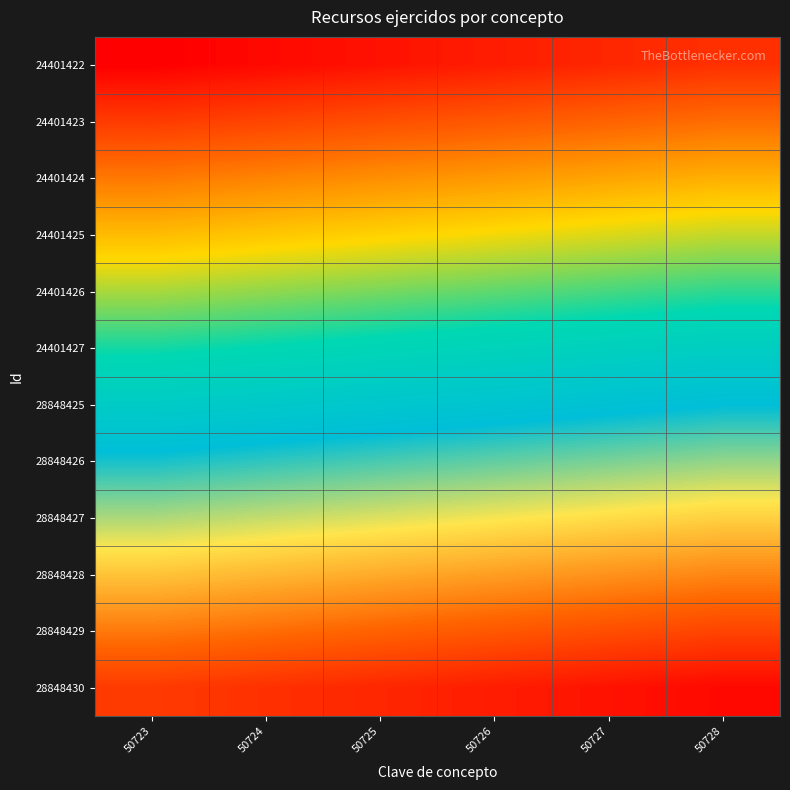

Rank the series at 50723 from lowest to highest value.

24401422, 24401423, 24401424, 24401425, 24401426, 24401427, 28848425, 28848426, 28848427, 28848428, 28848429, 28848430